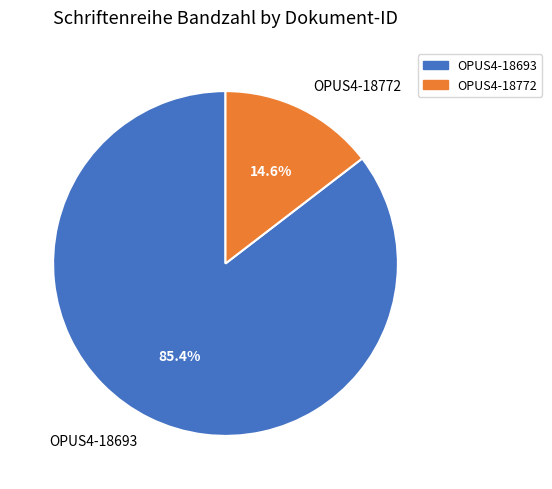

To the nearest percent, what percentage of the pie is OPUS4-18693?

85%